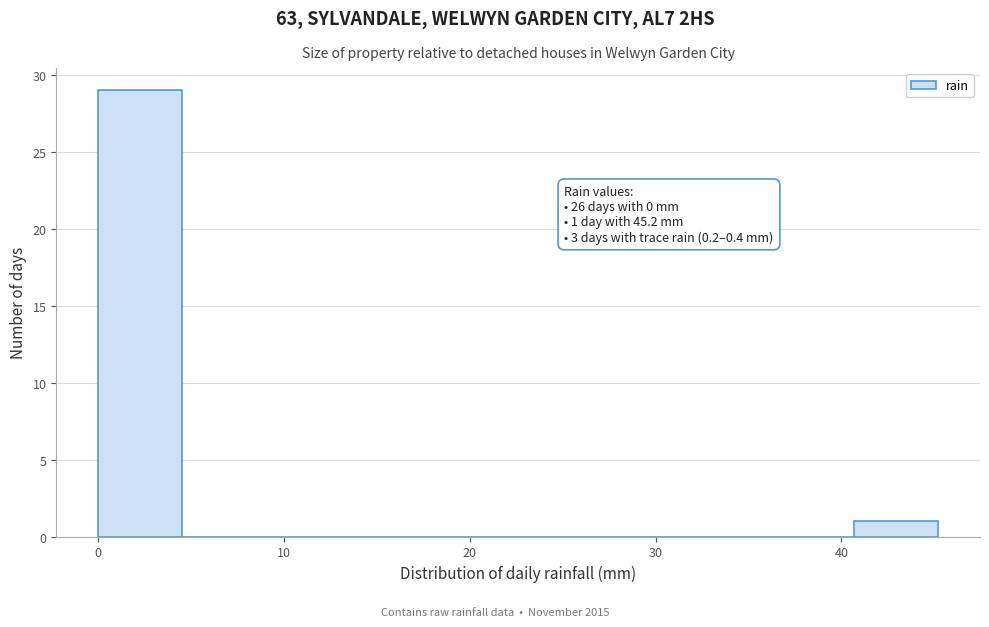

Which range on the x-axis has the tallest bar?

0 to 5